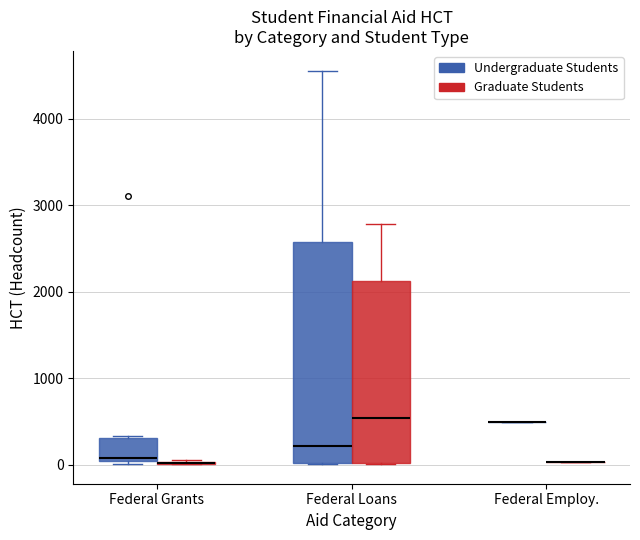

Reading left to right, transcribe this box plot: for each box, give where its median line is, the range the box spans, and where its two whiskers end, as read against the y-axis. The values are not printed on the chart, so give them approximately, as read against the axis.

Federal Grants (Undergraduate Students): median 100, box 0 to 300, whiskers 0 to 300
Federal Grants (Graduate Students): box collapsed to a line at 0, whiskers 0 to 0
Federal Loans (Undergraduate Students): median 200, box 0 to 2600, whiskers 0 to 4600
Federal Loans (Graduate Students): median 500, box 0 to 2100, whiskers 0 to 2800
Federal Employ. (Undergraduate Students): box collapsed to a line at 500, whiskers 500 to 500
Federal Employ. (Graduate Students): box collapsed to a line at 0, whiskers 0 to 0